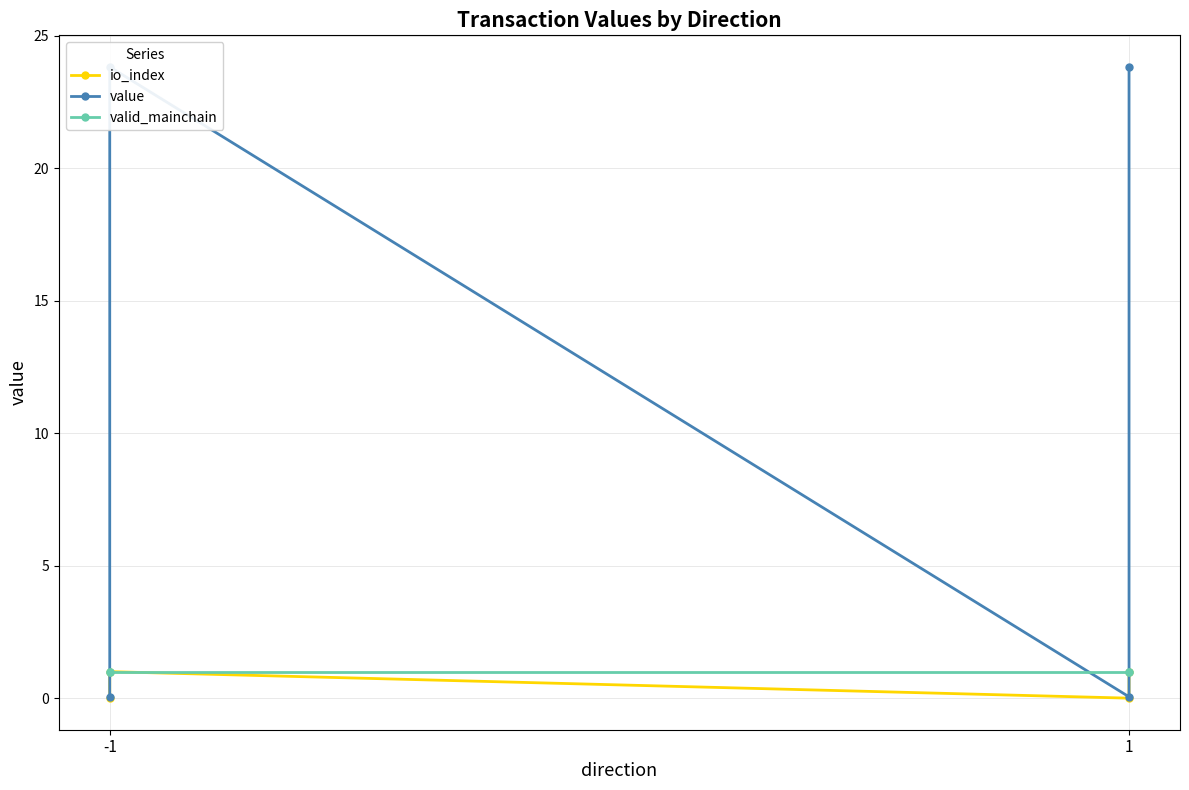

Where is the first local minimum for io_index?

1